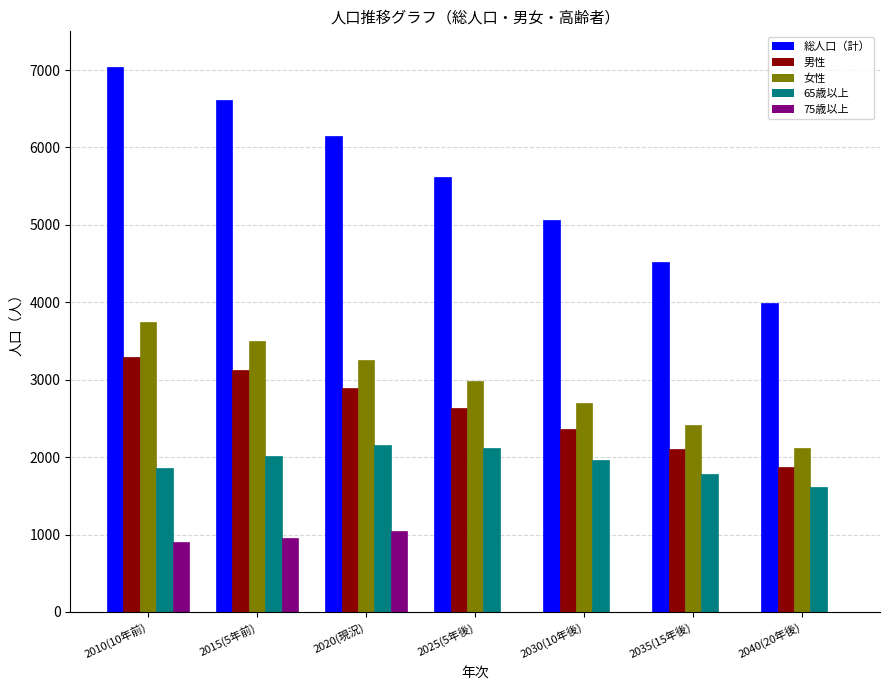

Which series has the widest spread of values?

総人口（計）